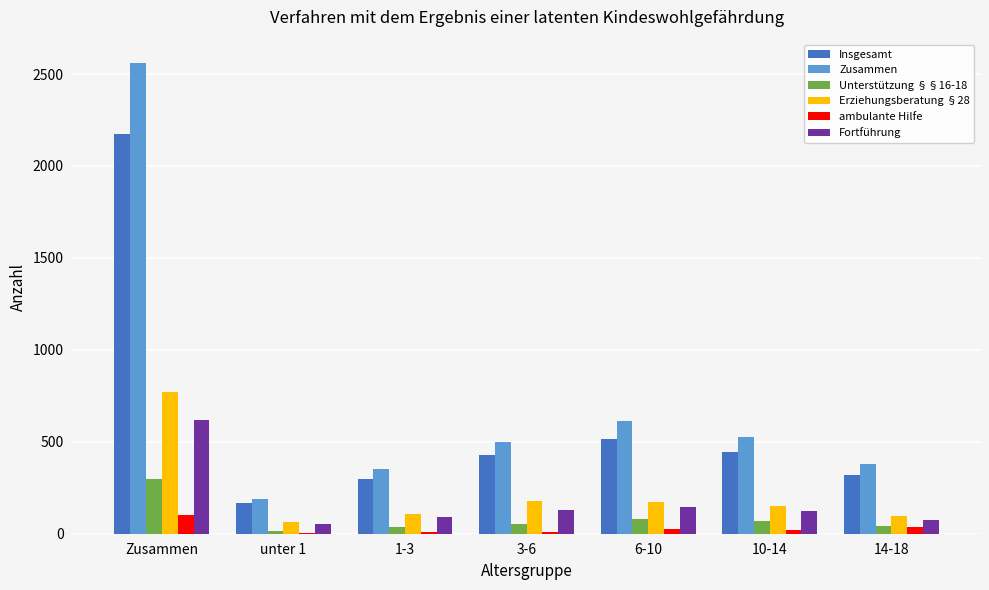

Which series changed the most between 6-10 and 14-18?

Zusammen